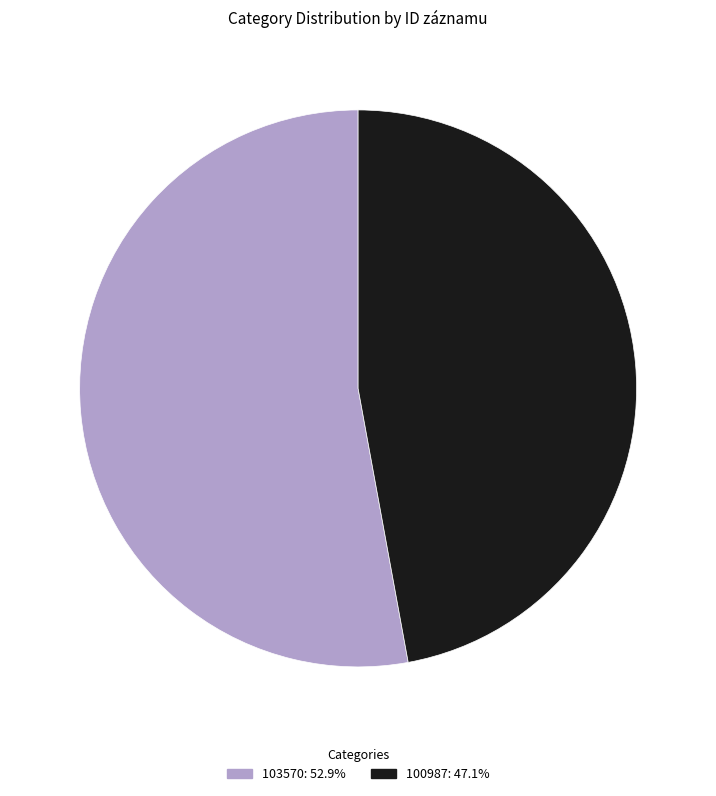

Approximately how many times larger is the value at 100987: 47.1% compared to 103570: 52.9%?

0.9